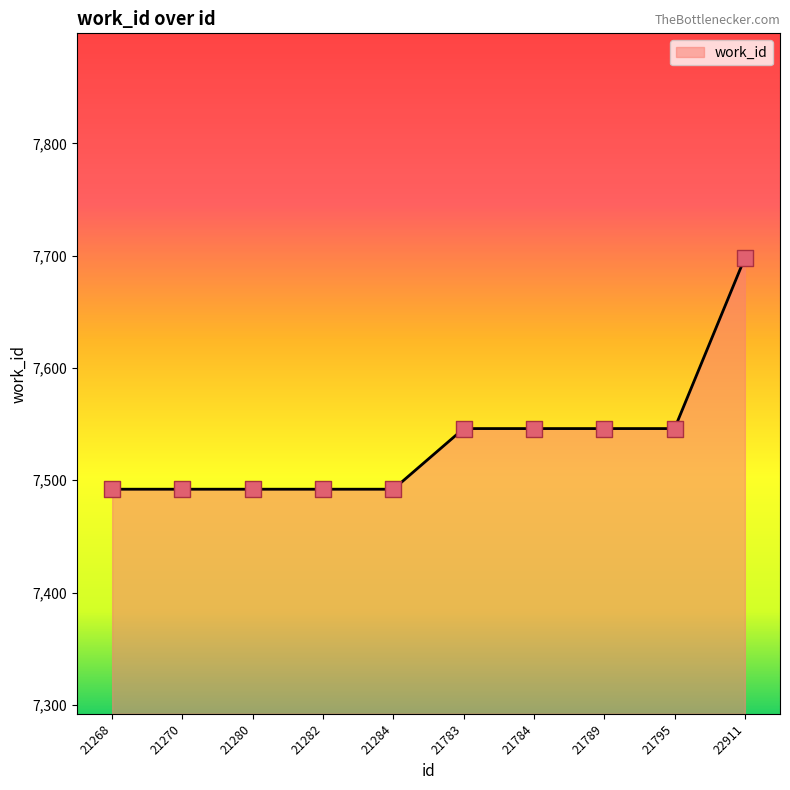

What is the ratio of the value at 21280 to the value at 21784?

1.0